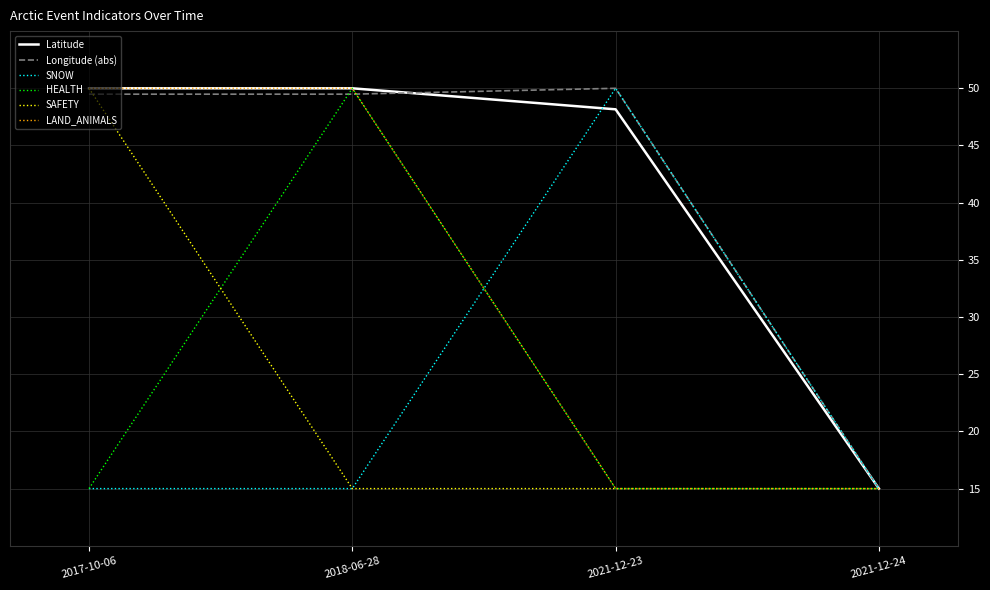

What is the difference between the maximum and minimum values in the Latitude series?

35.0